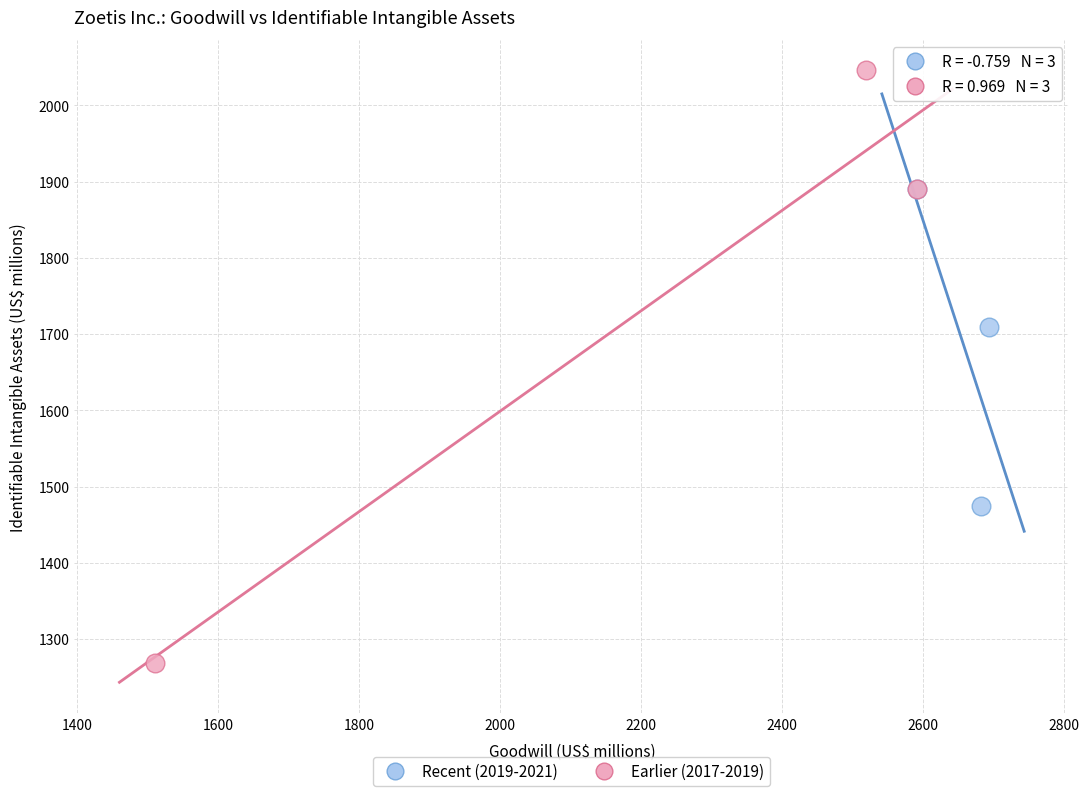

What are all the series names shown in the legend?

Recent (2019-2021), Earlier (2017-2019)